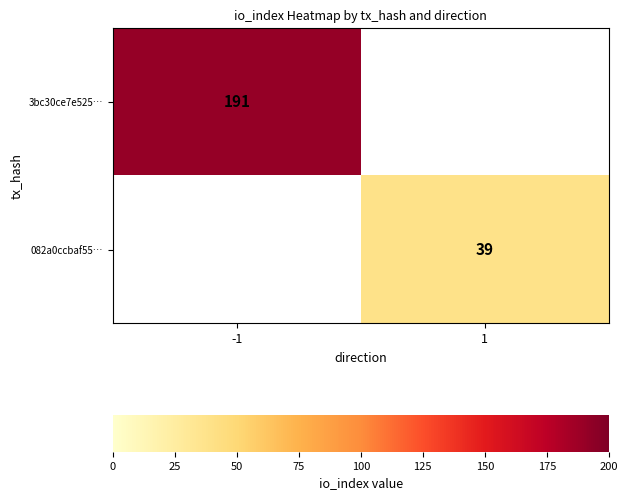

At which category does the chart reach its minimum across all series?

1